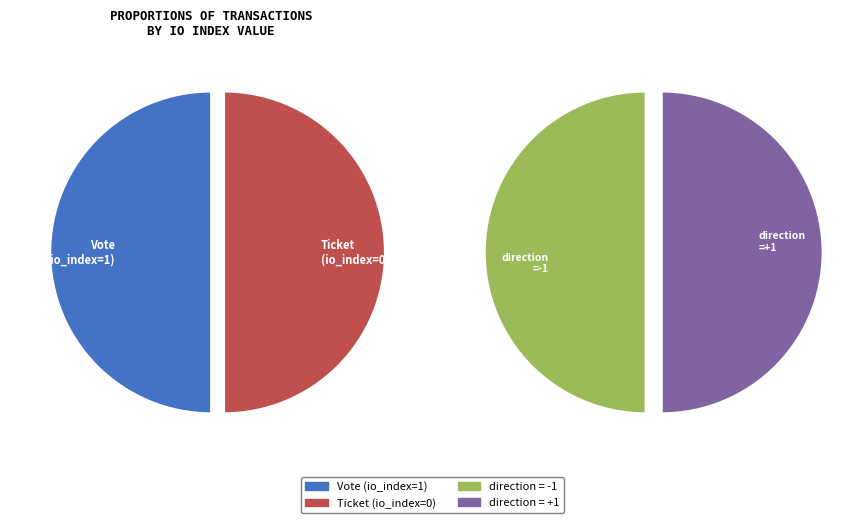

What portion of the pie excludes Ticket (direction=1)?

100.0%